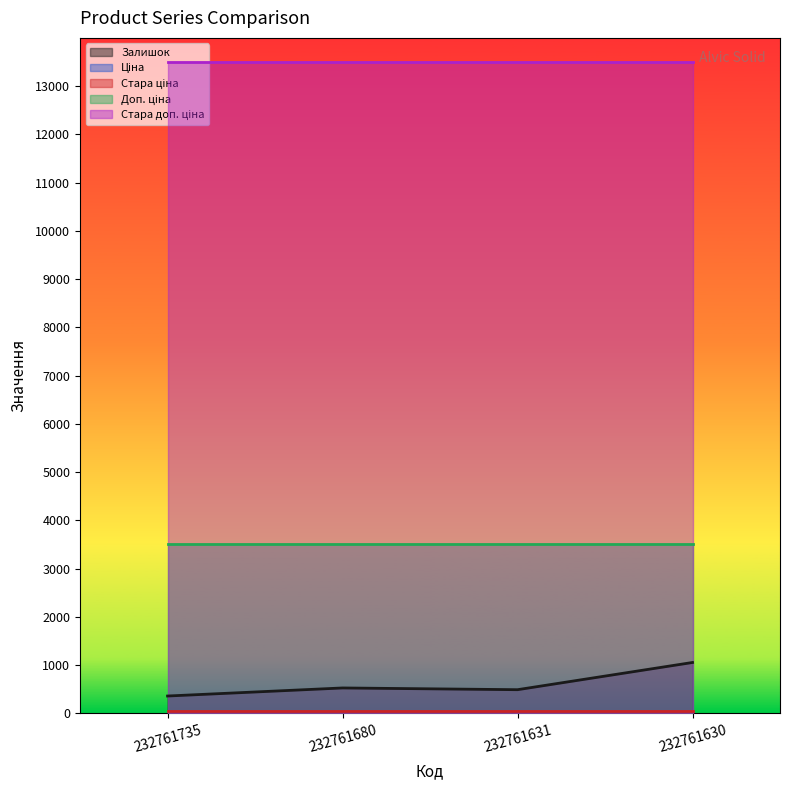

Reading left to right, transcribe all the data shown in this chart.

Залишок: 361.0	528.0	492.0	1056.0
Ціна: 15.6	15.6	15.6	15.6
Стара ціна: 60.0	60.0	60.0	60.0
Доп. ціна: 3508.0	3508.0	3508.0	3508.0
Стара доп. ціна: 13493.2	13493.2	13493.2	13493.2